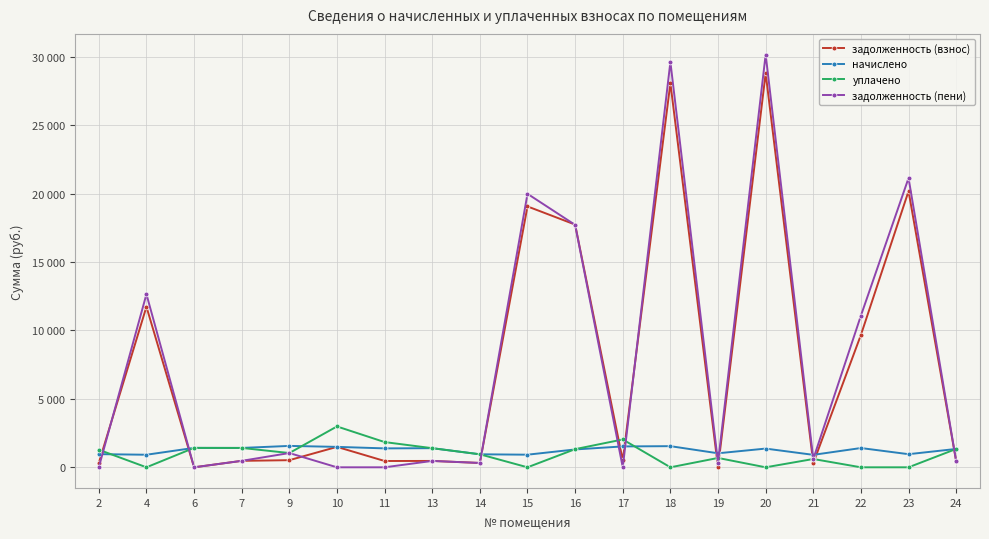

What is the sum of all уплачено values?

18333.7